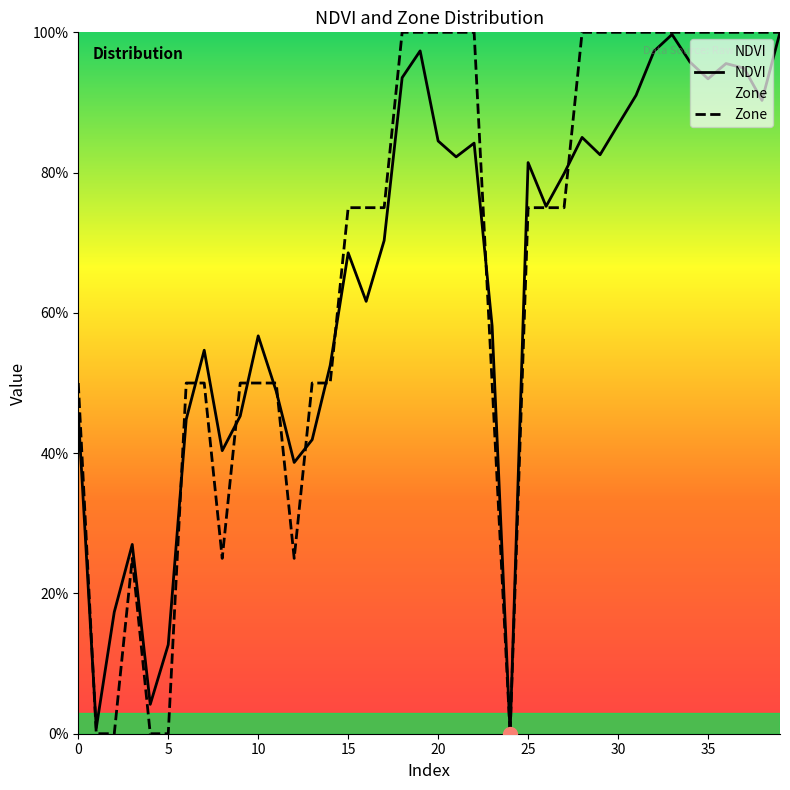

What is the total value across all series at 21?

1.8